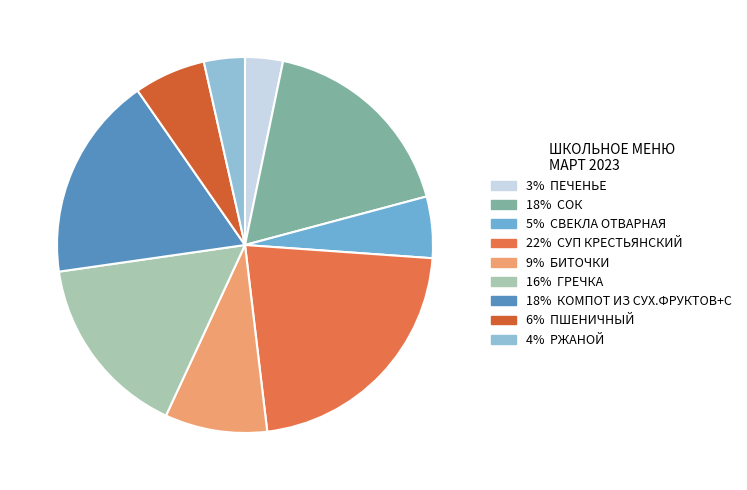

Count the number of slices in the pie.

9